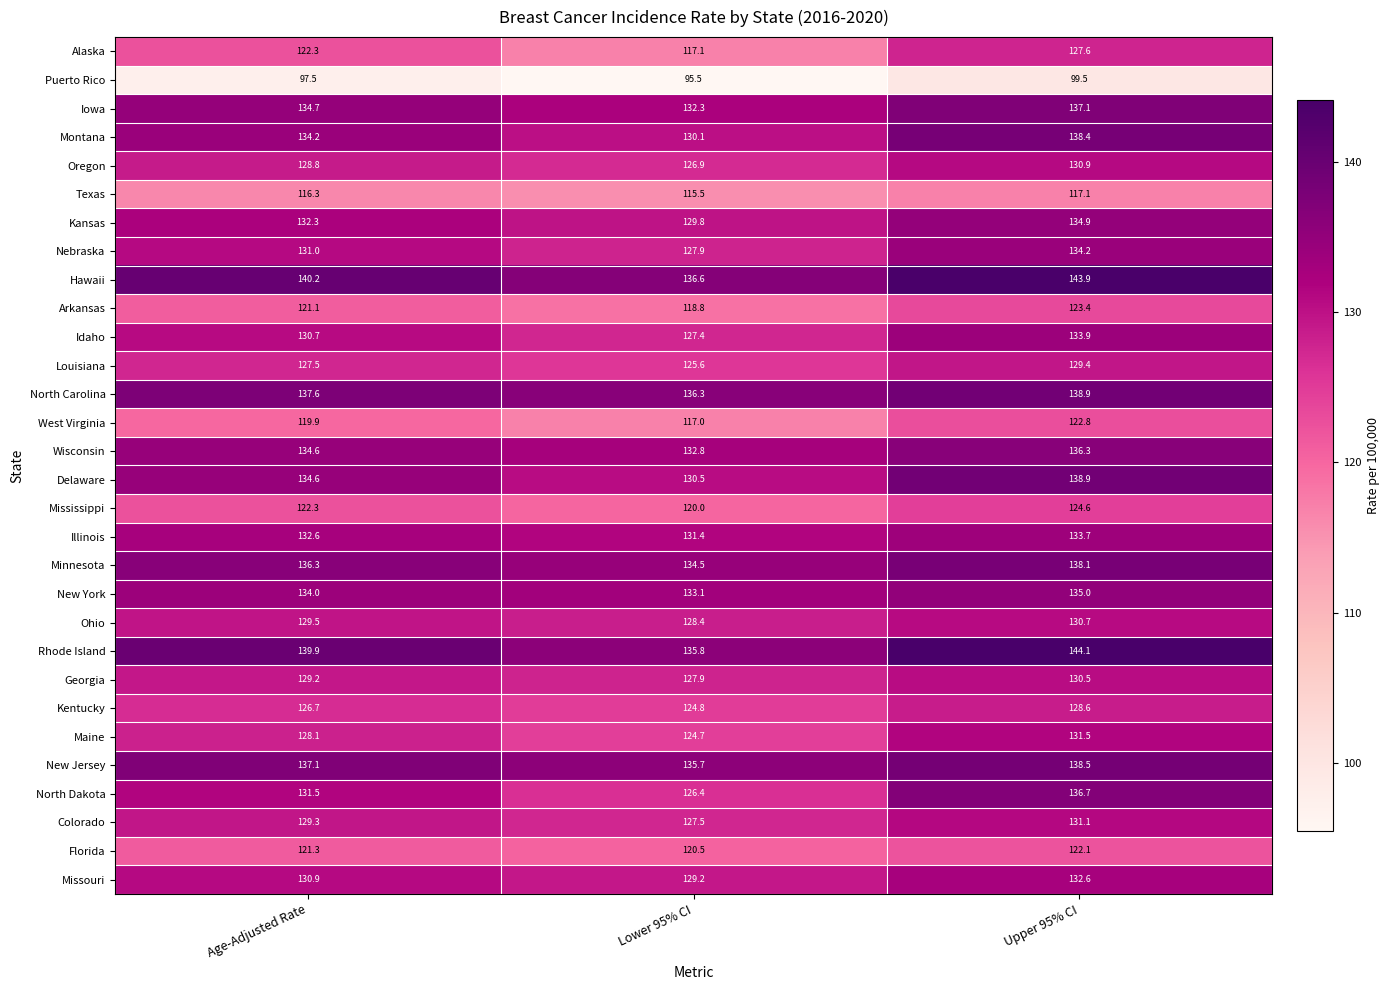

At which label does Oregon first exceed 128?

Age-Adjusted Rate